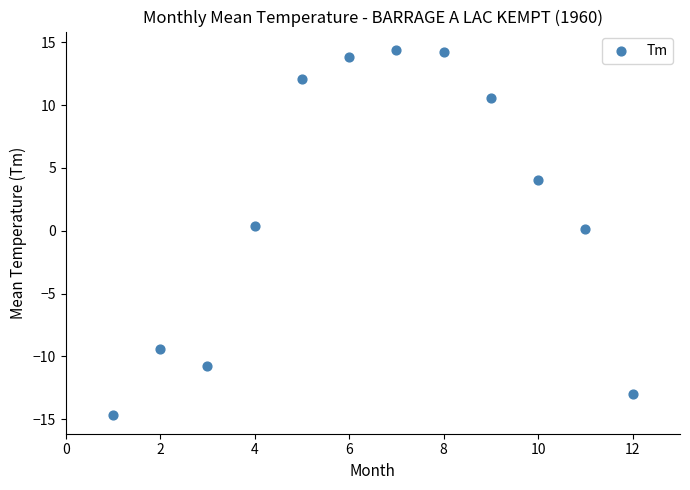

What is the range of Y values (max minus min)?

29.1